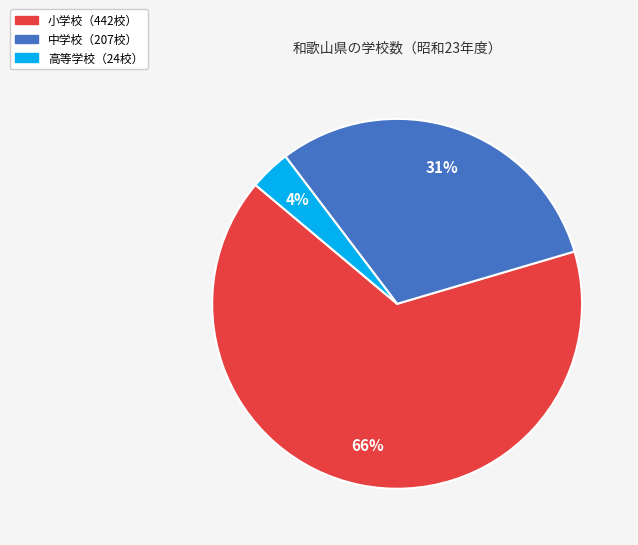

To the nearest percent, what is the combined percentage of 小学校（442校） and 中学校（207校）?

96%